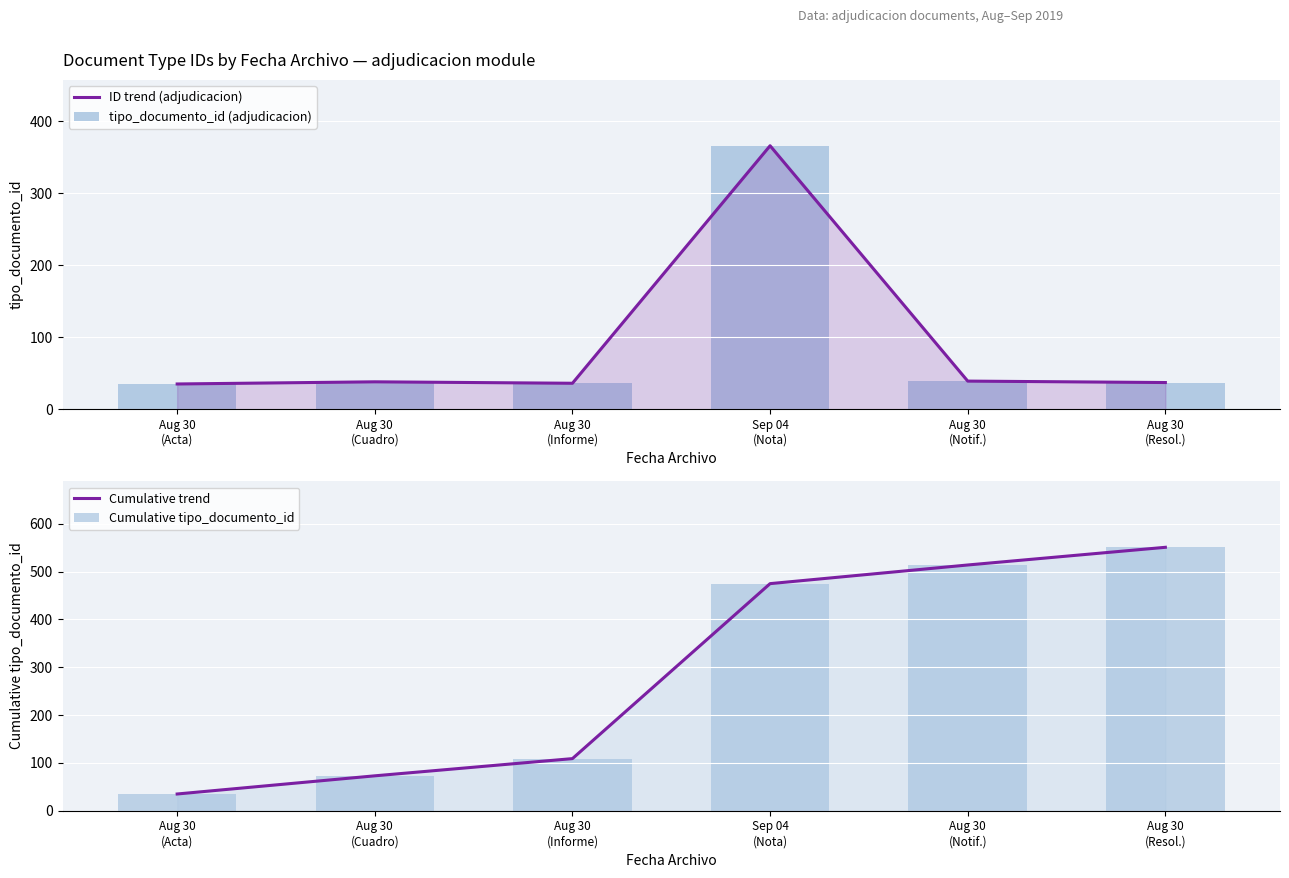

Reading left to right, what are all the values shown in this chart?

ID trend (adjudicacion): 35	38	36	366	39	37
tipo_documento_id (adjudicacion): 35	38	36	366	39	37
Cumulative trend: 35	73	109	475	514	551
Cumulative tipo_documento_id: 35	73	109	475	514	551